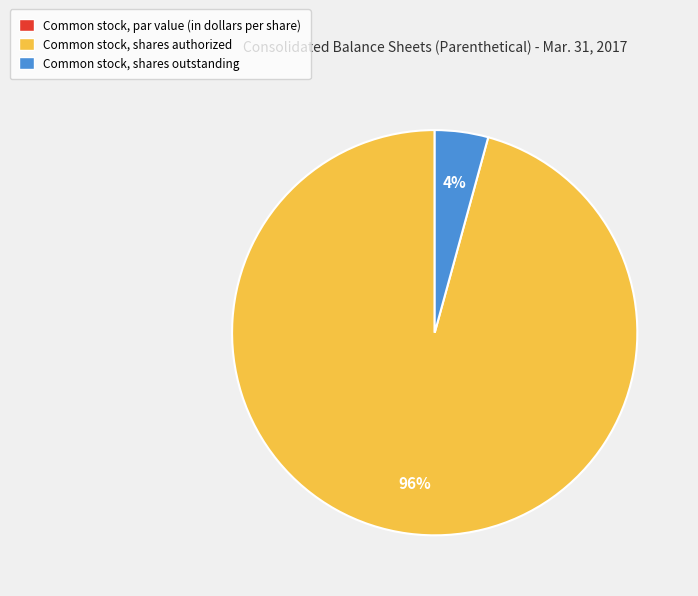

Do Common stock, shares outstanding and Common stock, shares authorized together represent more than half of the pie?

Yes